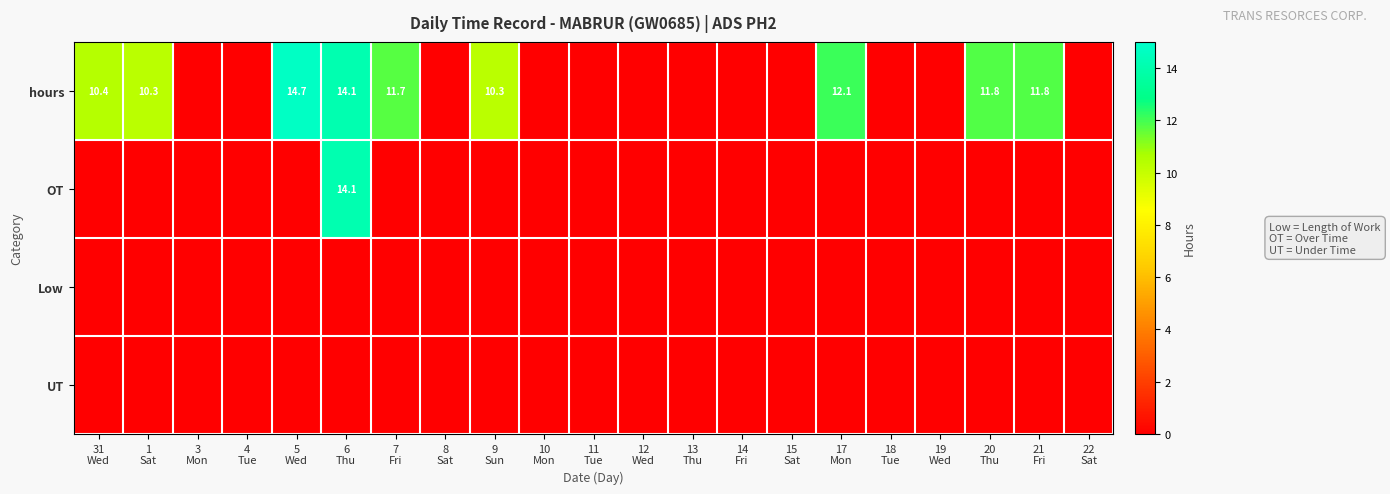

Which series has the largest range (max minus min)?

hours